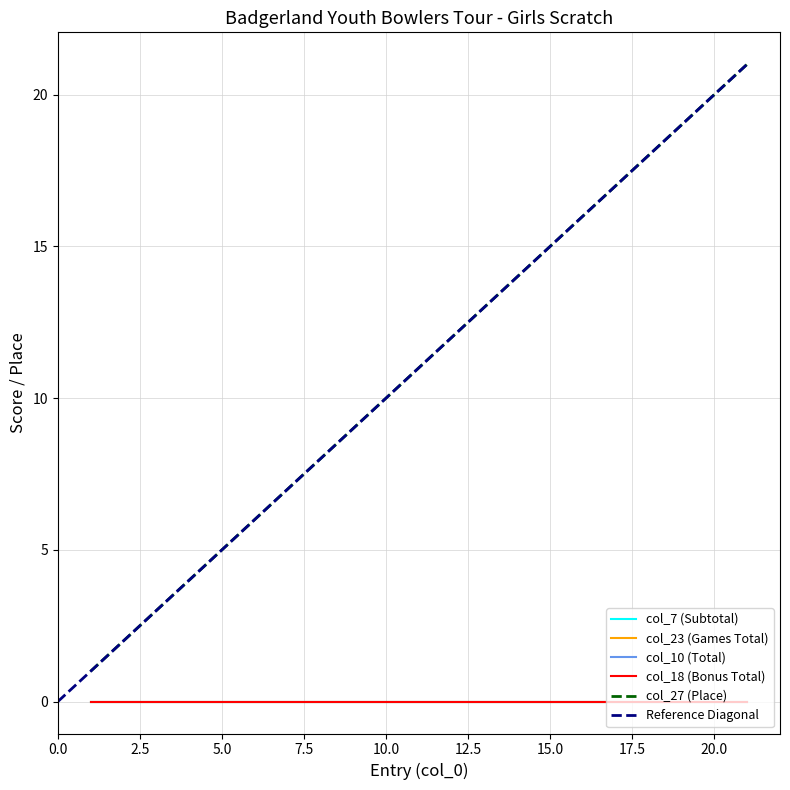

The value of col_23 (Games Total) at 5 is 0. True or false?

True